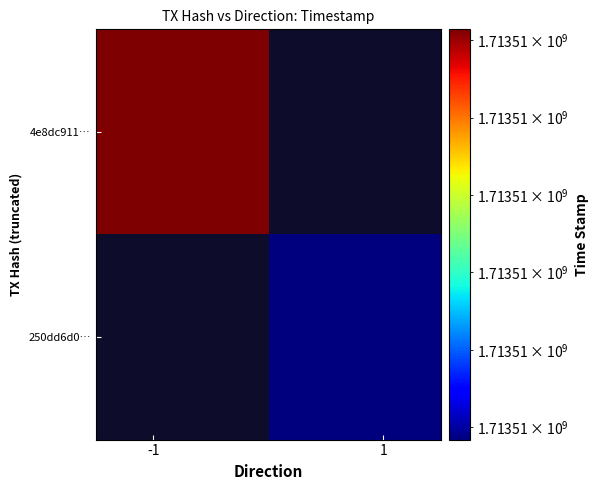

True or false: 4e8dc91110cef280460ac7d12af7e5a8e8e5e49 has a value of 1713511007 at time_stamp.

True